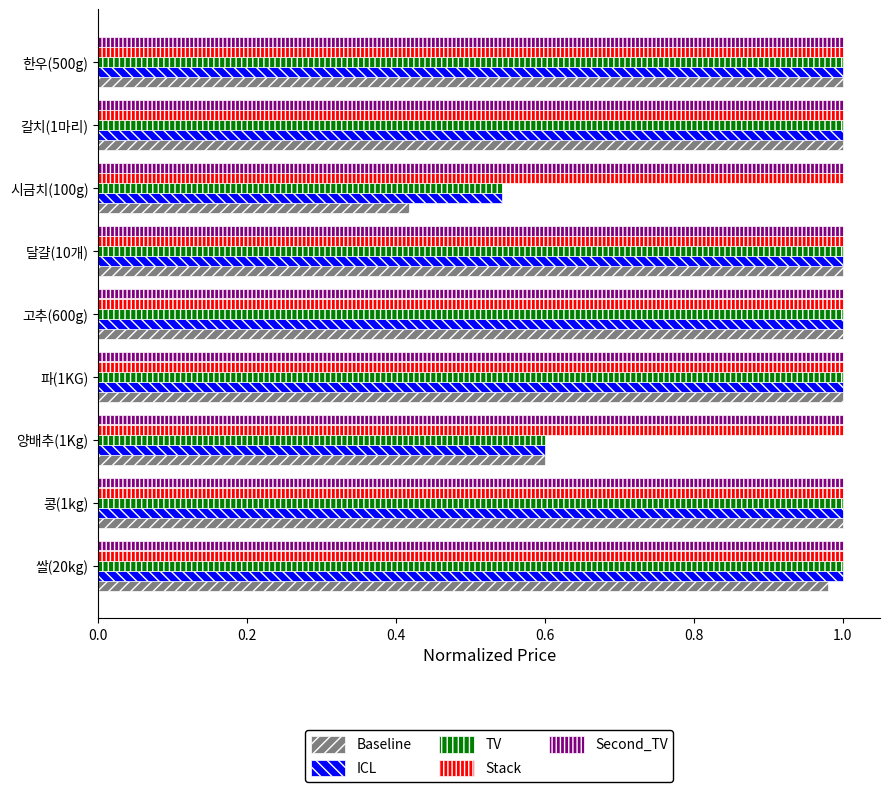

Which series has the widest spread of values?

Baseline